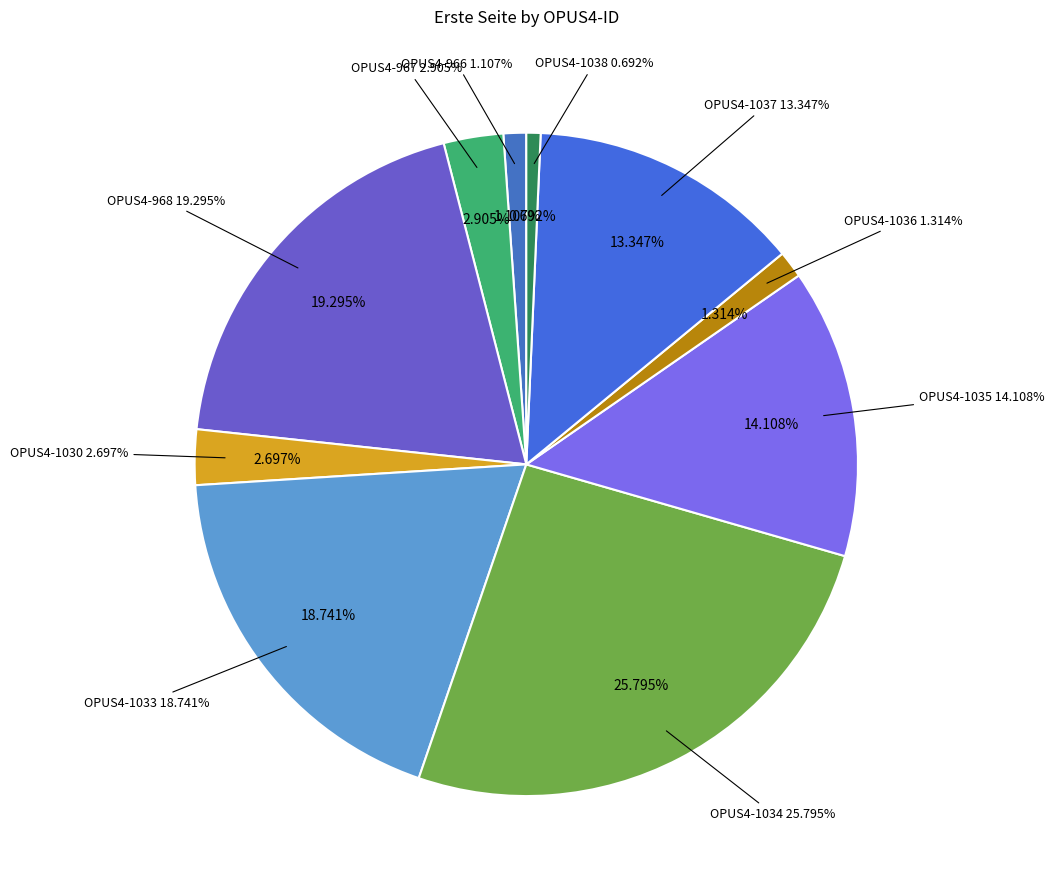

Which slice is the smallest?

OPUS4-1038